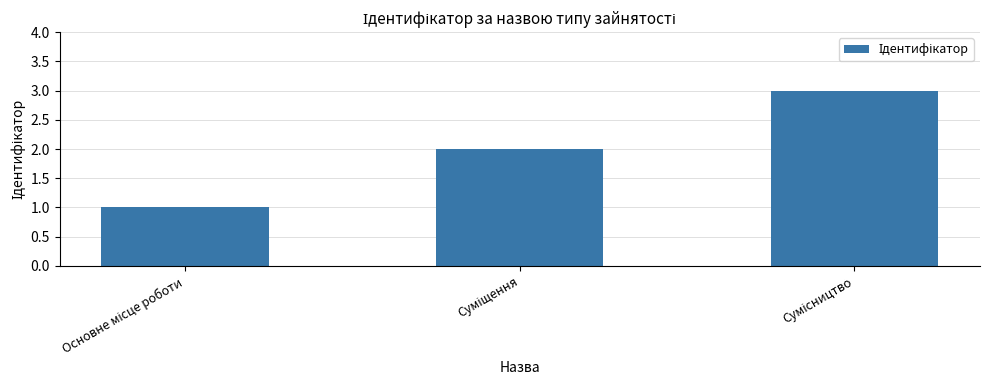

What is the maximum value shown in the chart?

3